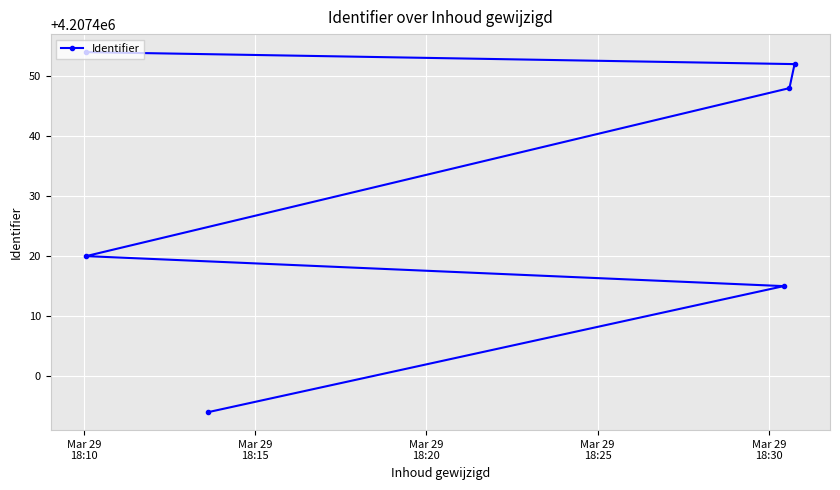

True or false: the data has more than 2 interior local peaks.

False